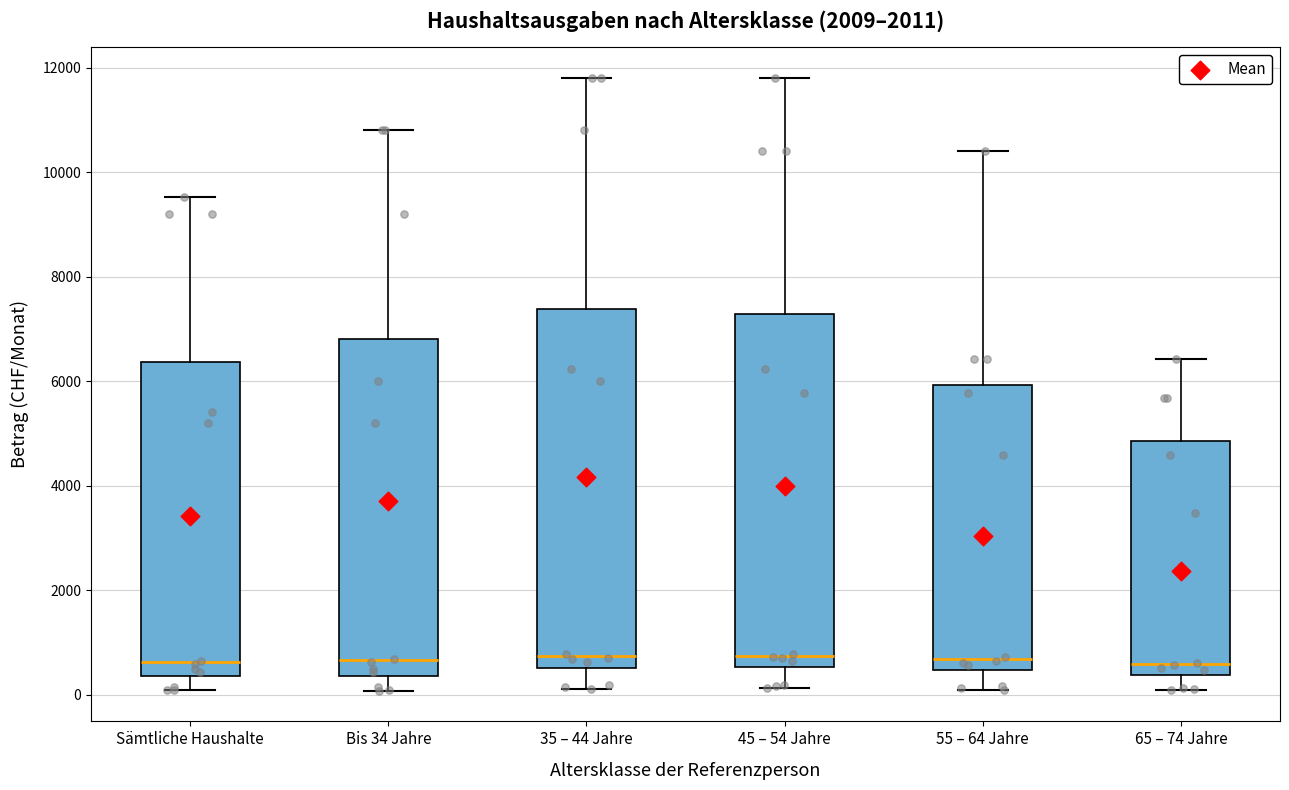

Reading left to right, transcribe this box plot: for each box, give where its median line is, the range the box spans, and where its two whiskers end, as read against the y-axis. The values are not printed on the chart, so give them approximately, as read against the axis.

Sämtliche Haushalte: median 600, box 400 to 6400, whiskers 0 to 9600
Bis 34 Jahre: median 600, box 400 to 6800, whiskers 0 to 10800
35 – 44 Jahre: median 800, box 600 to 7400, whiskers 200 to 11800
45 – 54 Jahre: median 800, box 600 to 7200, whiskers 200 to 11800
55 – 64 Jahre: median 600, box 400 to 6000, whiskers 200 to 10400
65 – 74 Jahre: median 600, box 400 to 4800, whiskers 0 to 6400